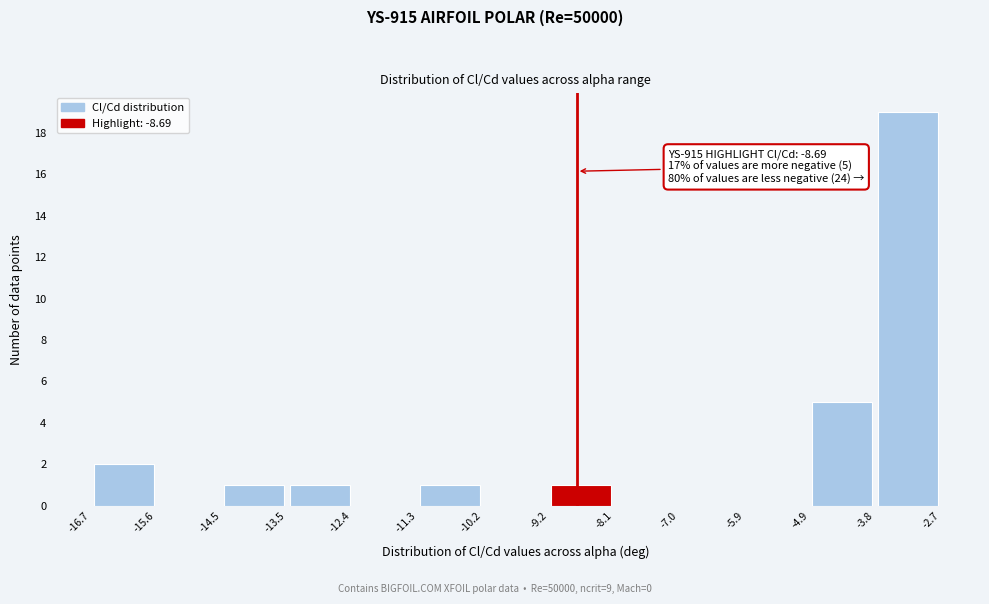

Over which range of the x-axis is the bar tallest?

-3.8 to -2.7